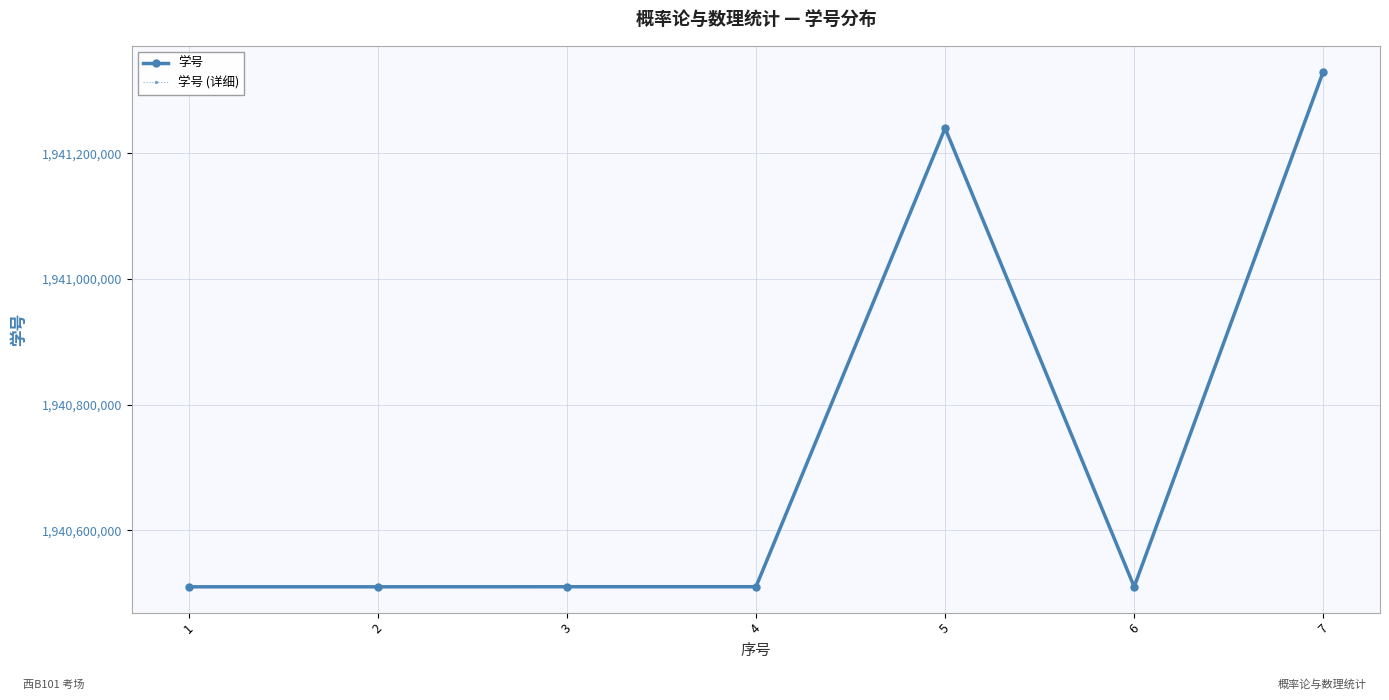

What is the approximate value of 学号 at 1?

1940510120